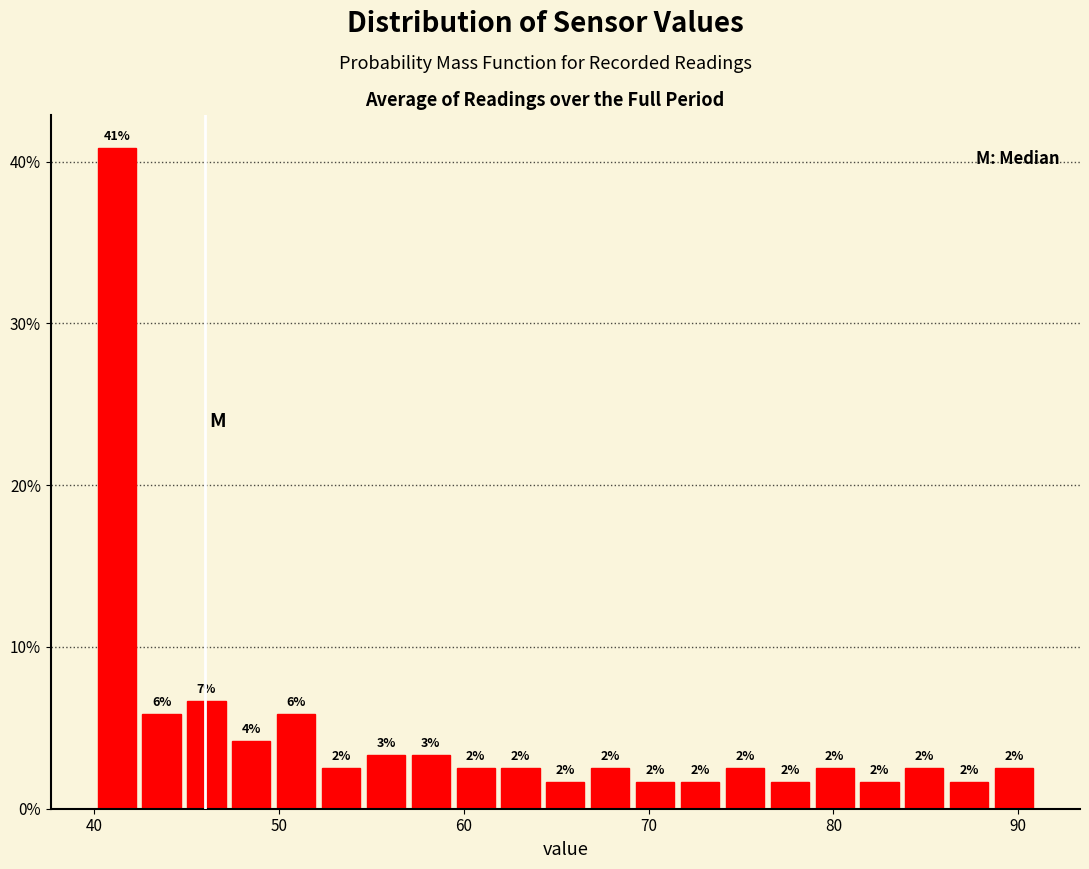

Around what value on the x-axis is the tallest bar? Give the approximate position of its centre, as read against the axis.

41